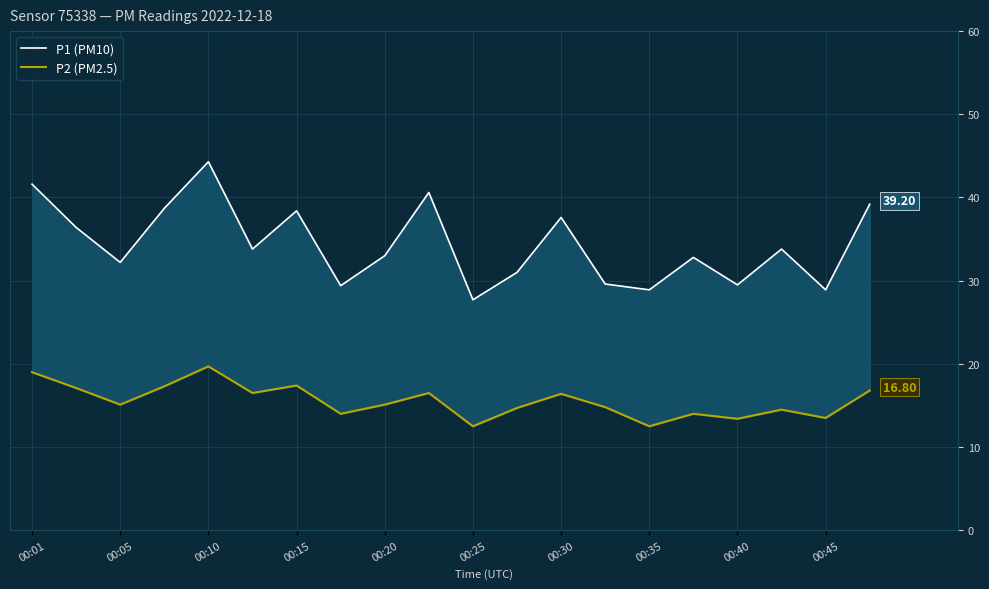

What is the value of the P1 (PM10) point at the 17th from the left?

29.5